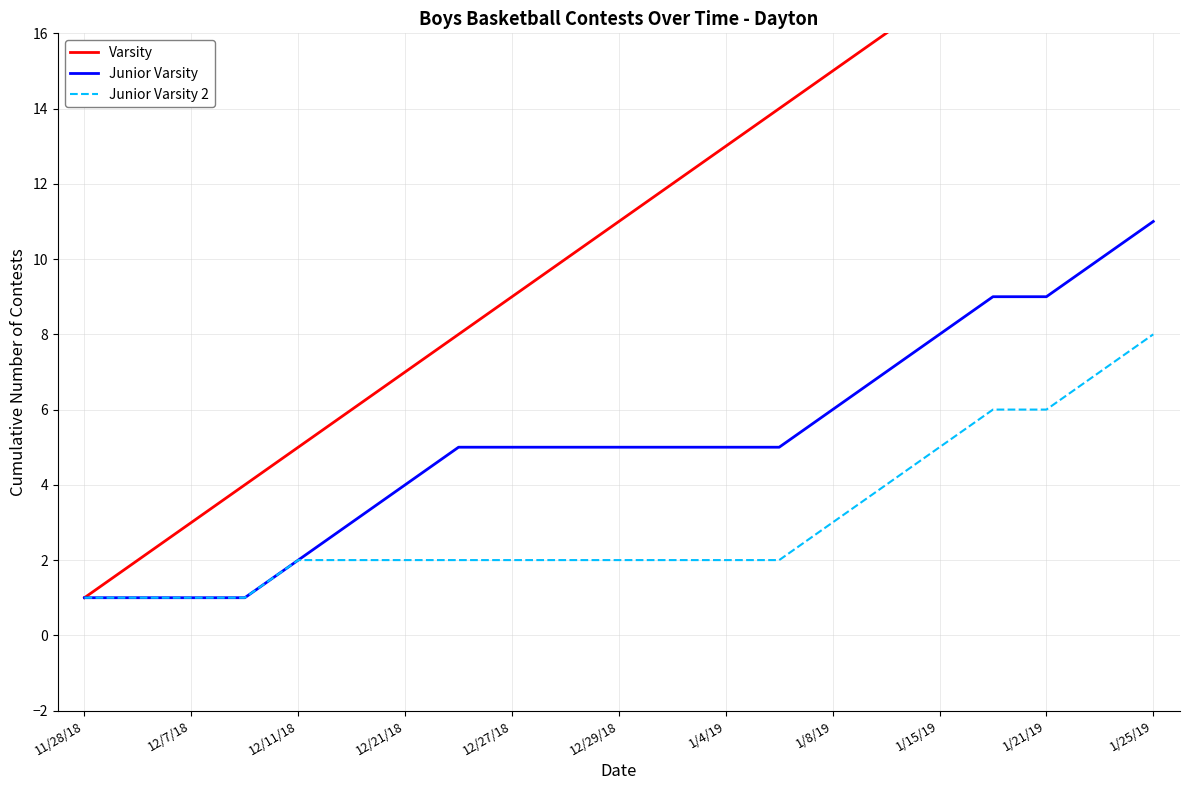

Between 1/21/19 and 1/25/19, which is larger?

1/25/19